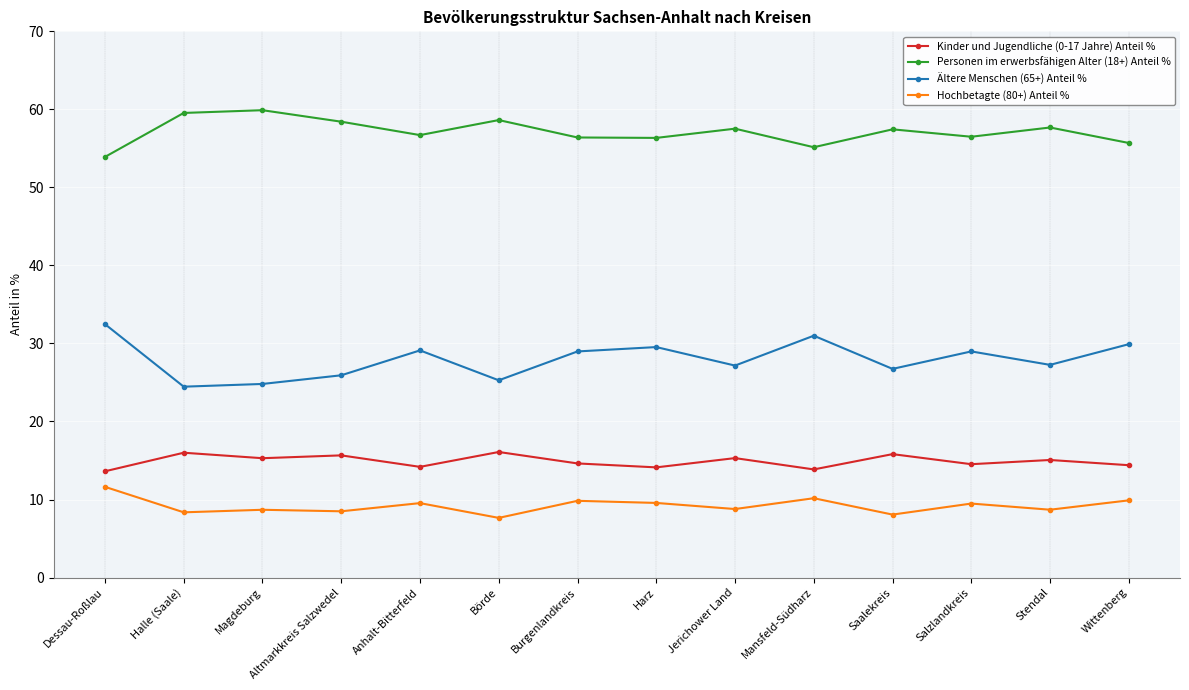

The value of Hochbetagte (80+) Anteil % at Salzlandkreis is 9.5. True or false?

True